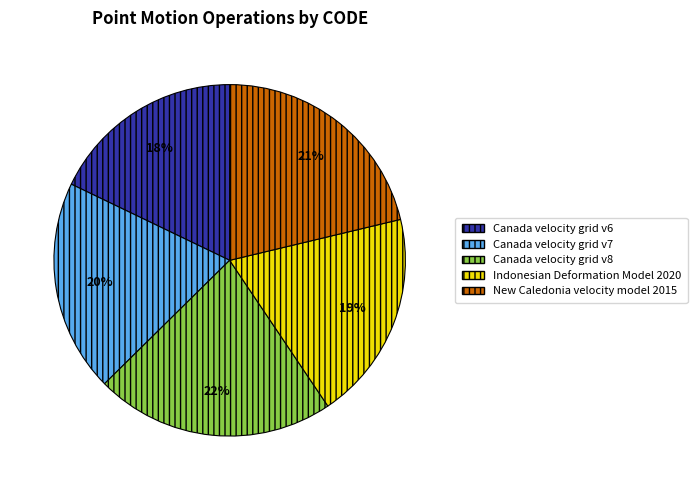

To the nearest percent, what percentage of the pie is Canada velocity grid v8?

22%